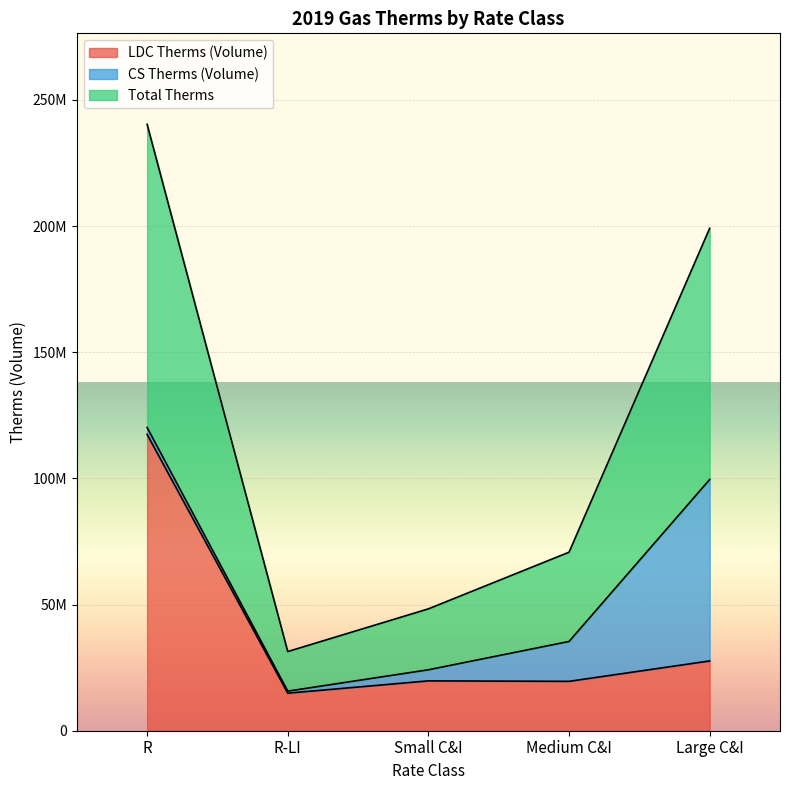

Does the chart display data point markers on the line(s)?

No